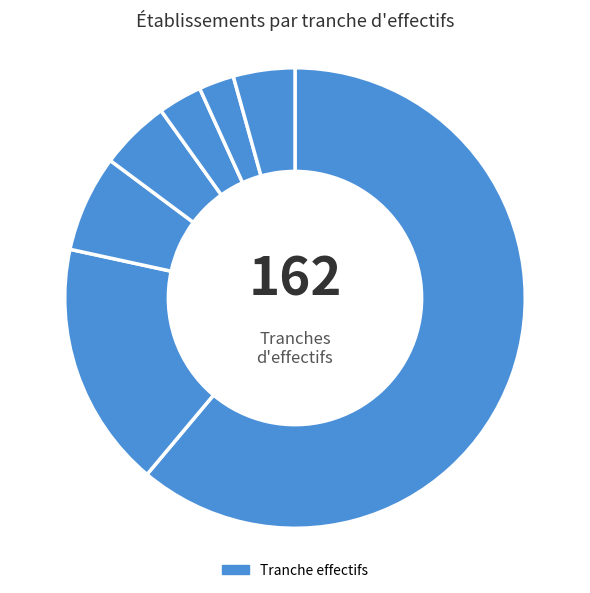

How many slices are in this pie chart?

7